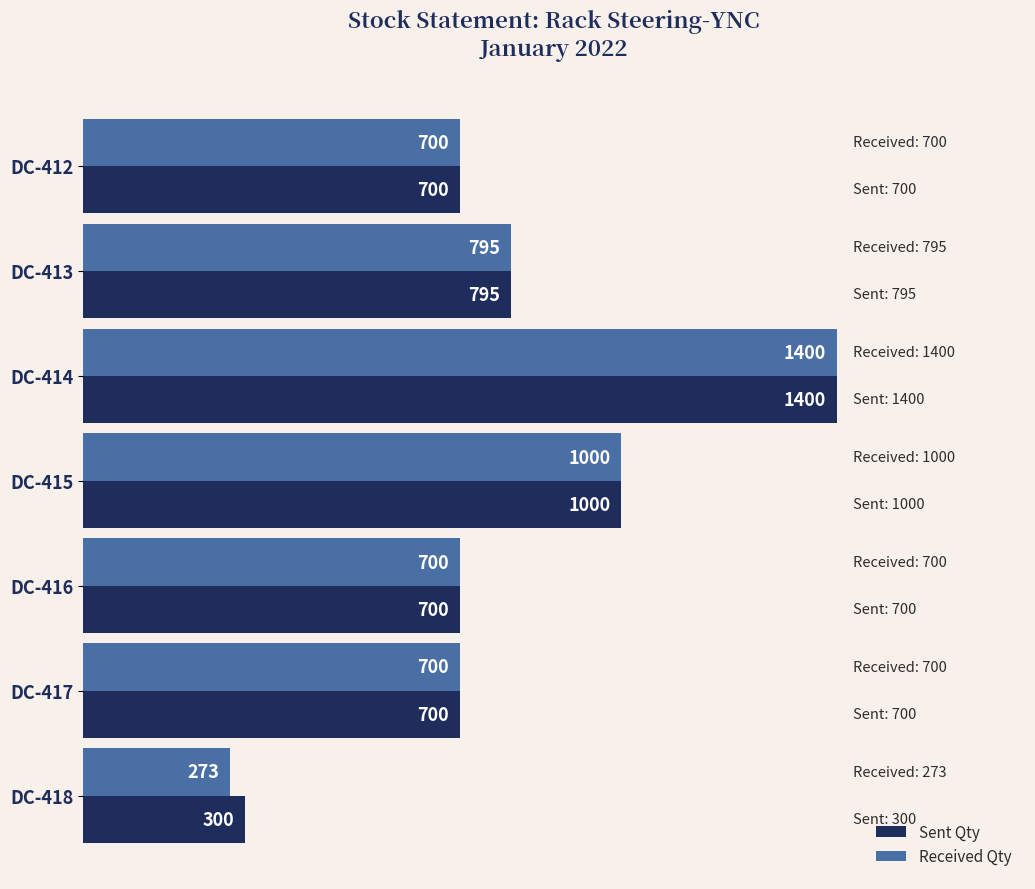

Where is Received Qty nearest to the value 836?

DC-413